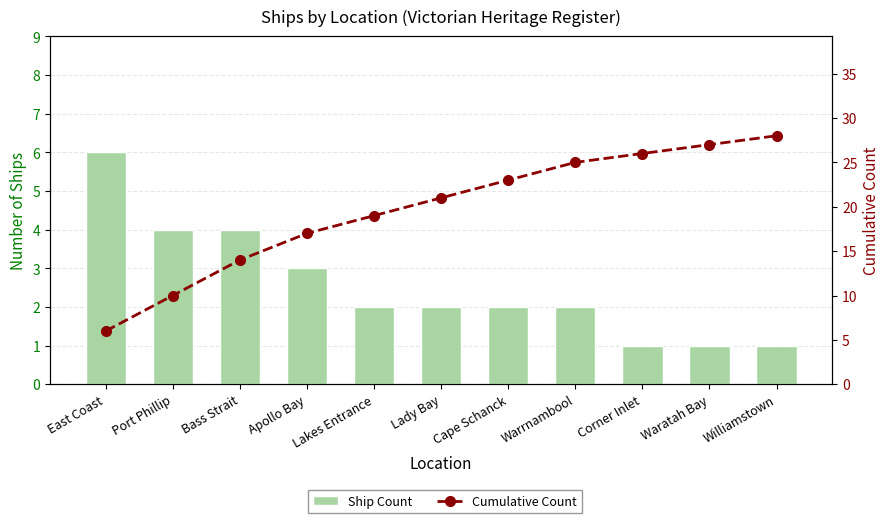

Rank the categories by Ship Count value from lowest to highest.

Corner Inlet, Waratah Bay, Williamstown, Lakes Entrance, Lady Bay, Cape Schanck, Warrnambool, Apollo Bay, Port Phillip, Bass Strait, East Coast